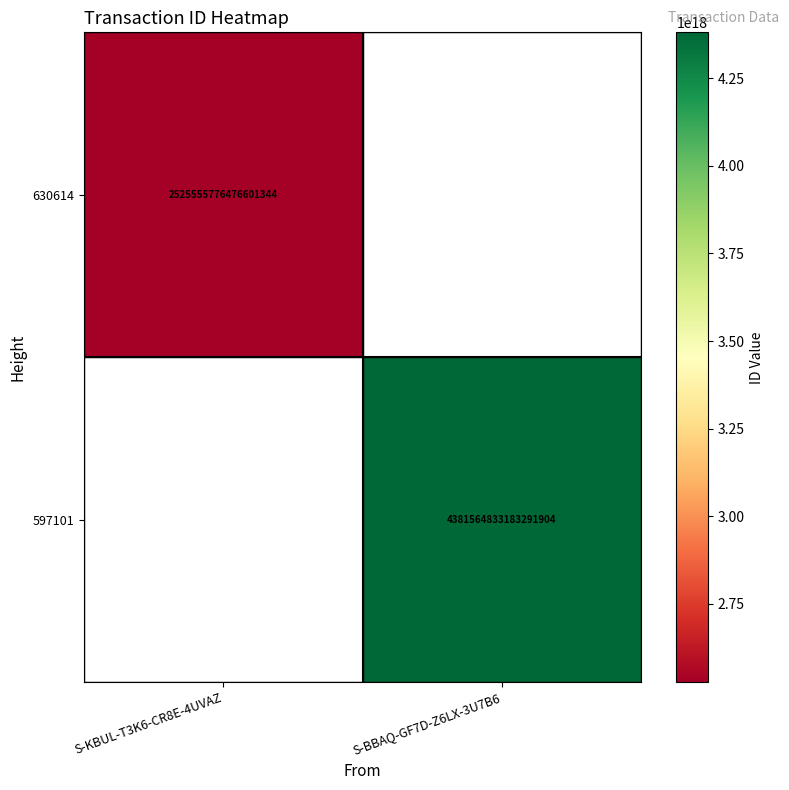

The value of 597101 at S-BBAQ-GF7D-Z6LX-3U7B6 is 7240712415416923136. True or false?

False